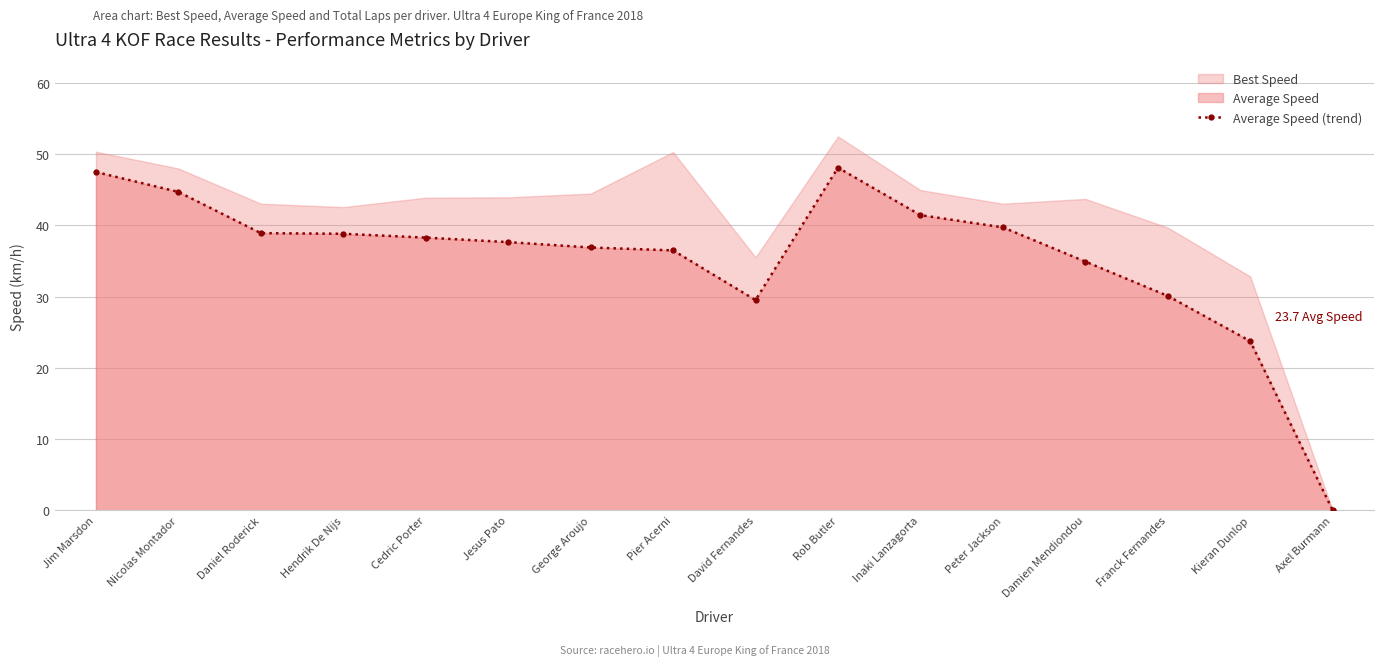

What is the ratio of the value at Nicolas Montador to the value at Daniel Roderick?

1.1